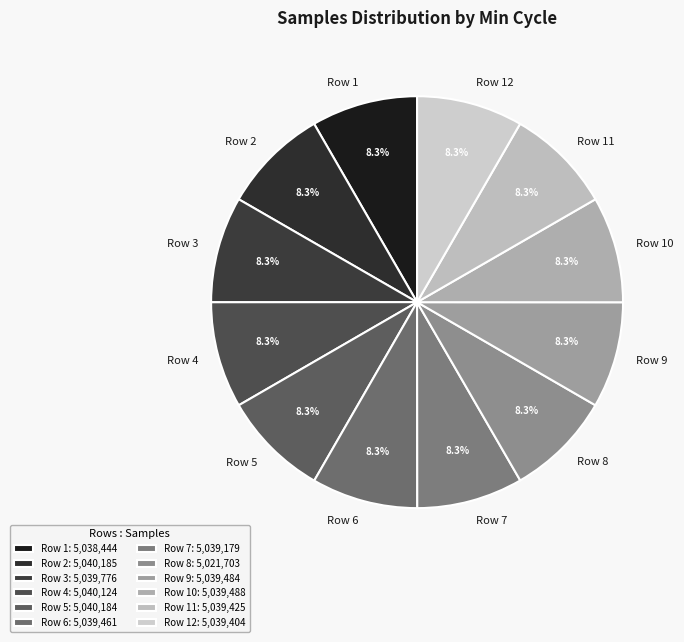

Count the number of slices in the pie.

12